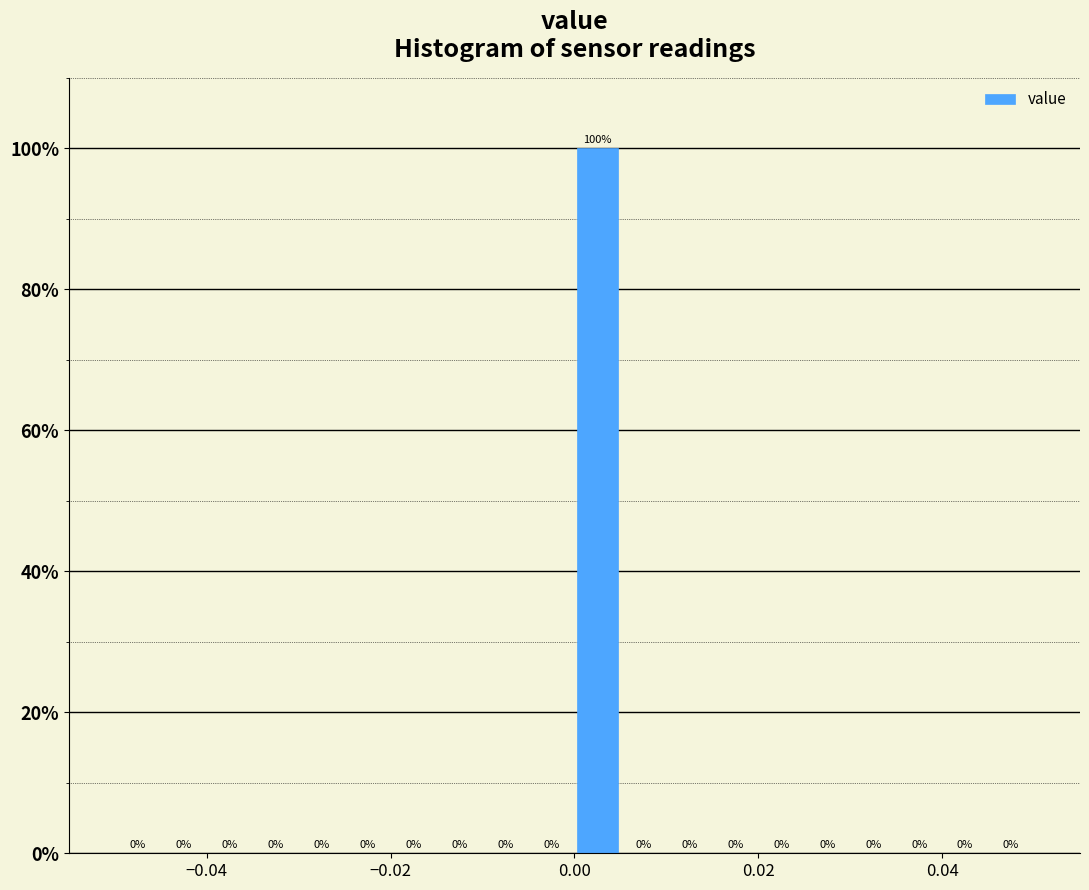

Around what value on the x-axis is the tallest bar? Give the approximate position of its centre, as read against the axis.

0.002